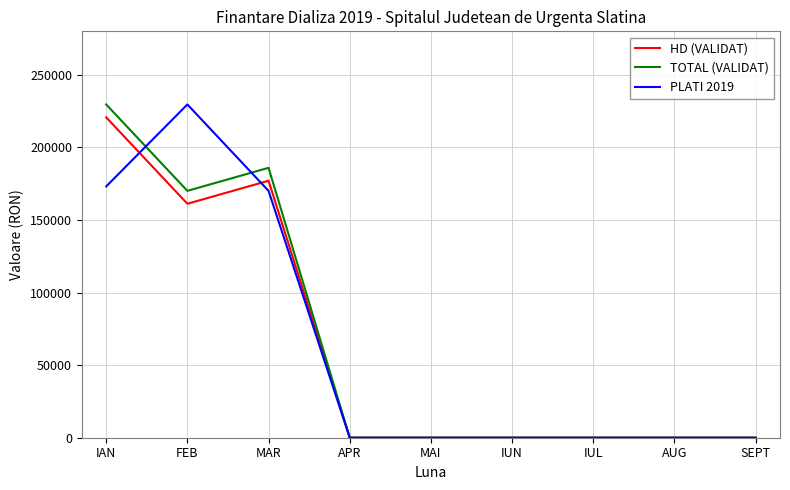

Reading left to right, list all the values displayed in this chart.

HD (VALIDAT): IAN=220720.0	FEB=161200.0	MAR=177072.0	APR=0.0	MAI=0.0	IUN=0.0	IUL=0.0	AUG=0.0	SEPT=0.0
TOTAL (VALIDAT): IAN=229610.0	FEB=170090.0	MAR=185962.0	APR=0.0	MAI=0.0	IUN=0.0	IUL=0.0	AUG=0.0	SEPT=0.0
PLATI 2019: IAN=173145.9	FEB=229610.0	MAR=170090.0	APR=0.0	MAI=0.0	IUN=0.0	IUL=0.0	AUG=0.0	SEPT=0.0